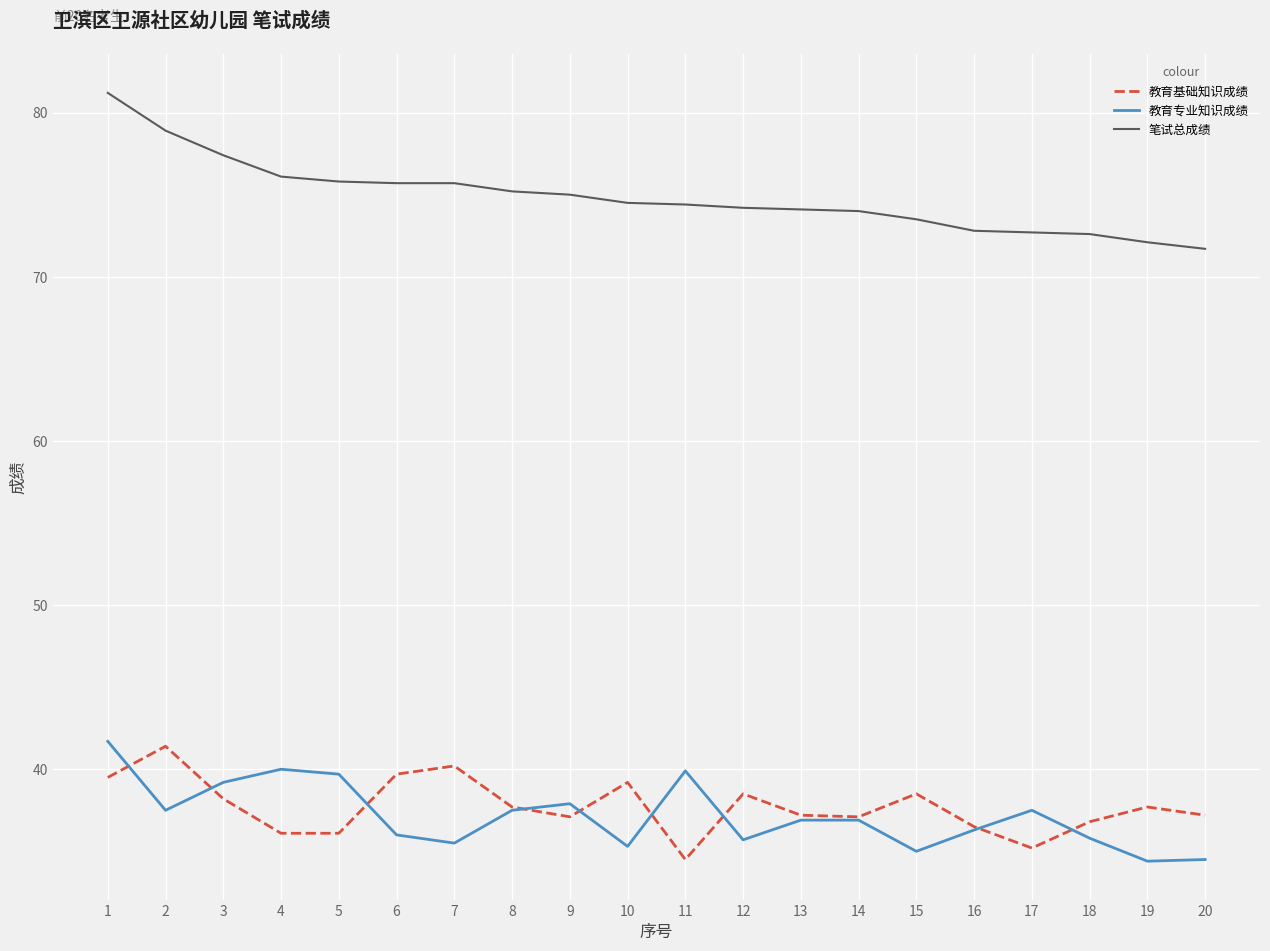

The value of 教育基础知识成绩 at 19 is 24.8. True or false?

False